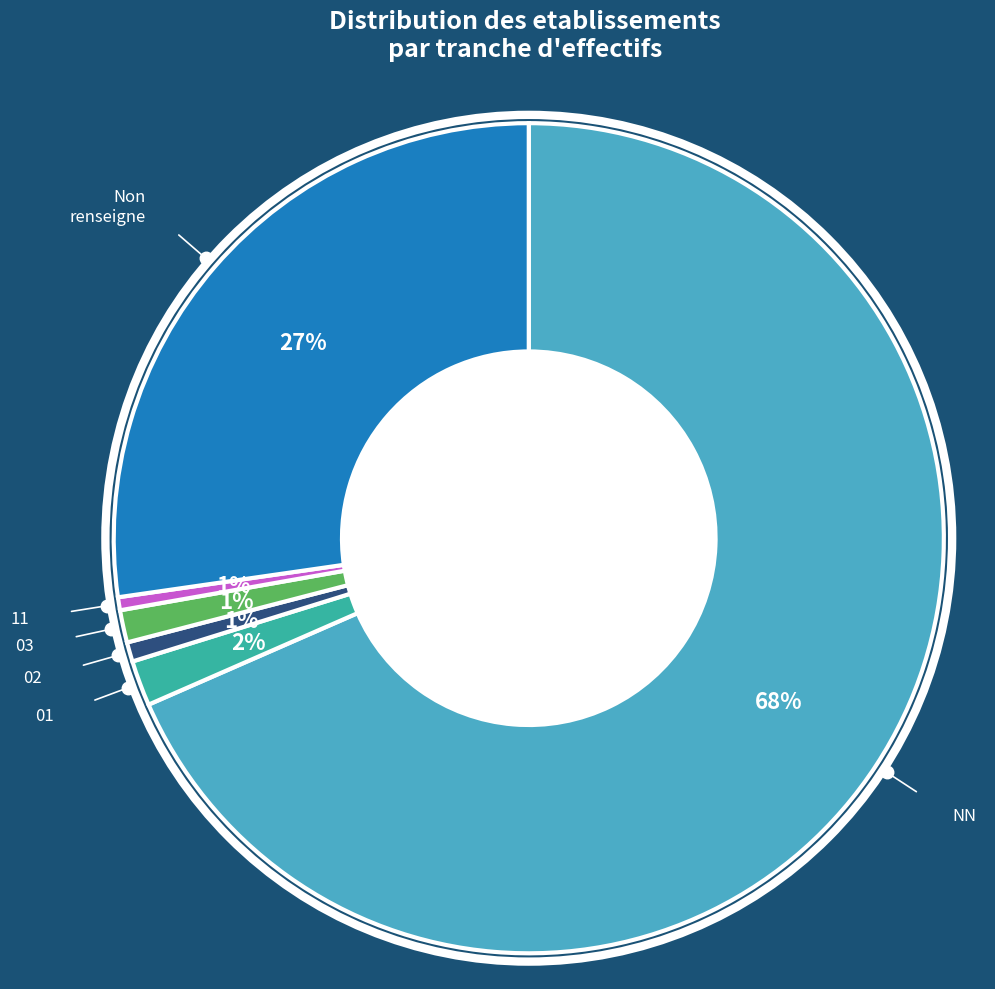

To the nearest percent, what is the average slice percentage?

17%